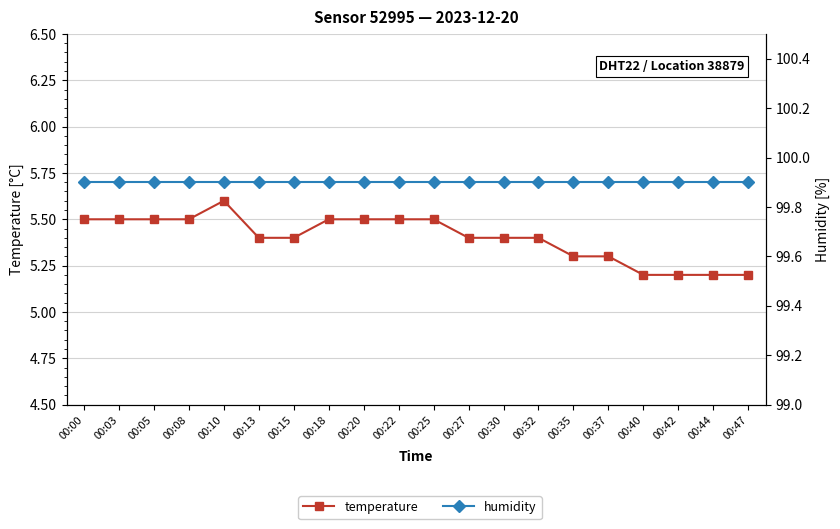

The temperature series shows 8.4 at 00:27. True or false?

False